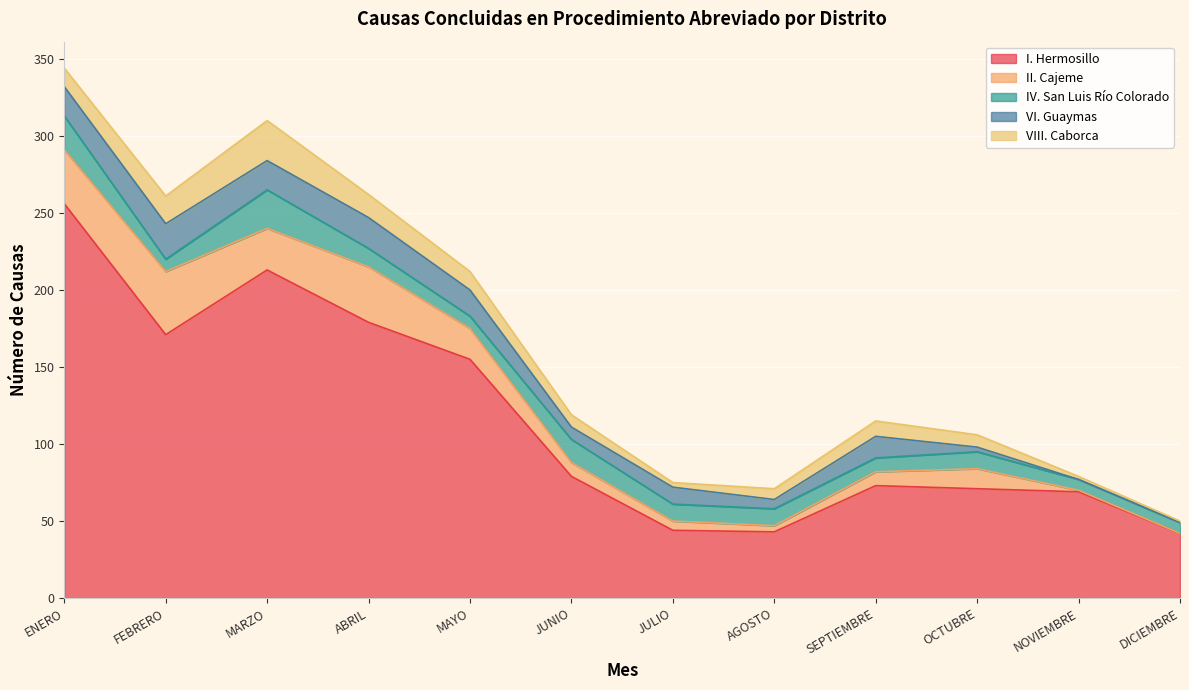

Which series has the largest total across all categories?

I. Hermosillo